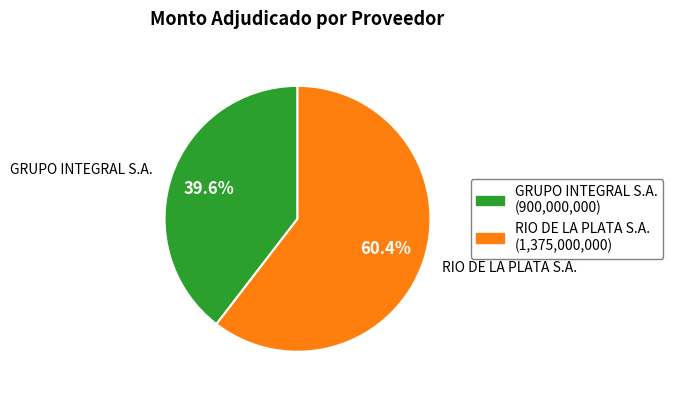

To the nearest percent, what is the difference between the largest and smallest slice percentages?

21%